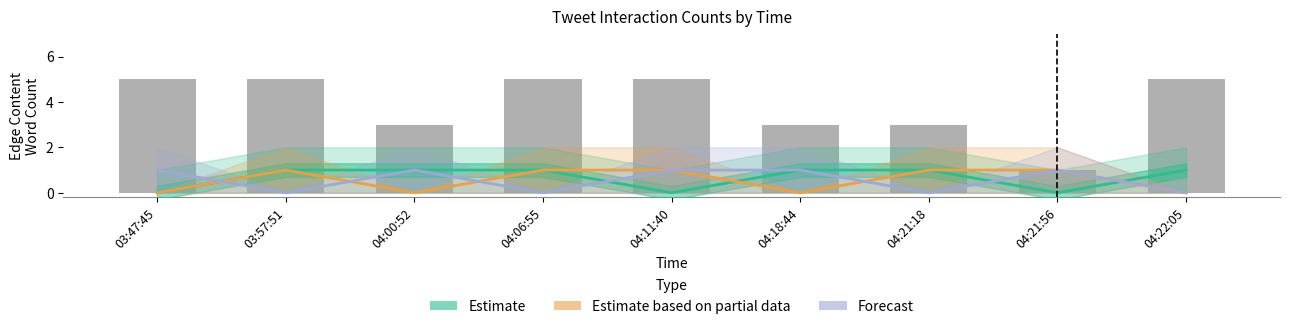

How many positive values does the Estimate based on partial data series have?

5